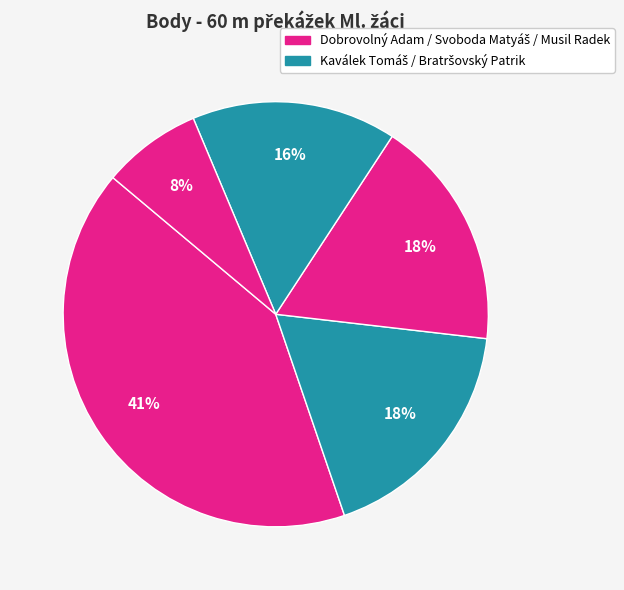

Count the number of slices in the pie.

5